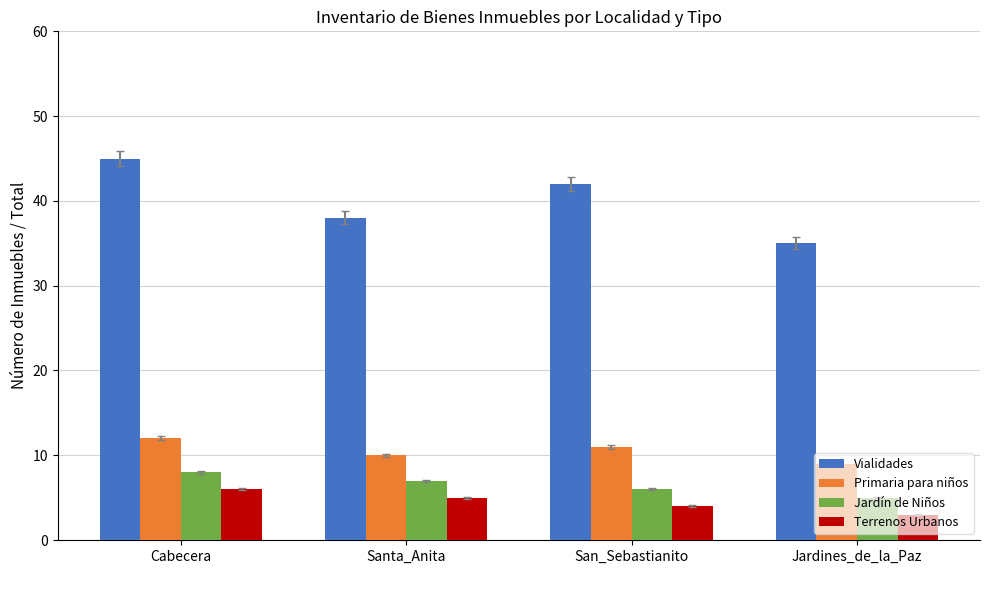

Where is Vialidades nearest to the value 40?

Santa_Anita
